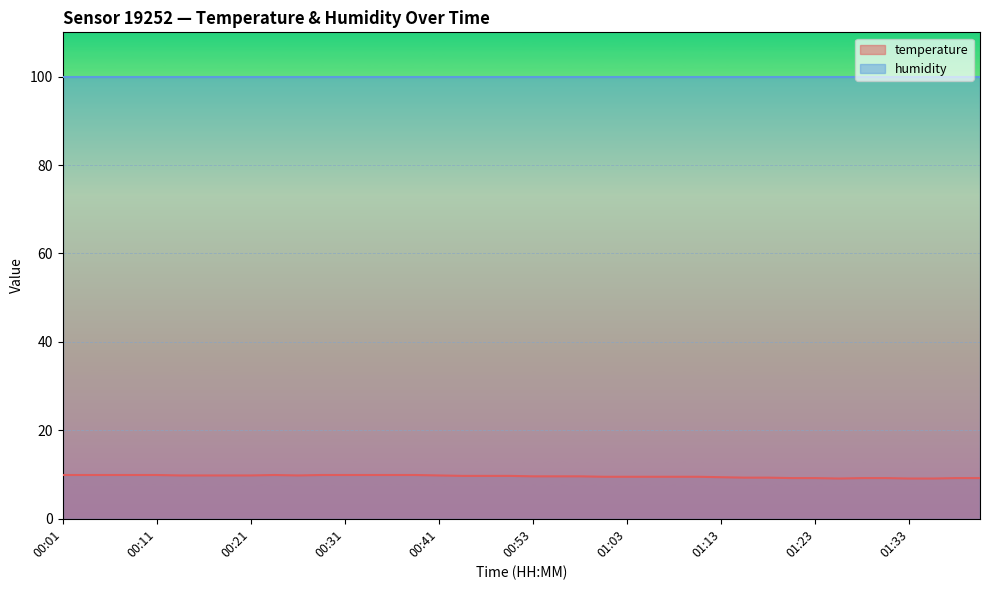

What position from the left is 01:08?

27